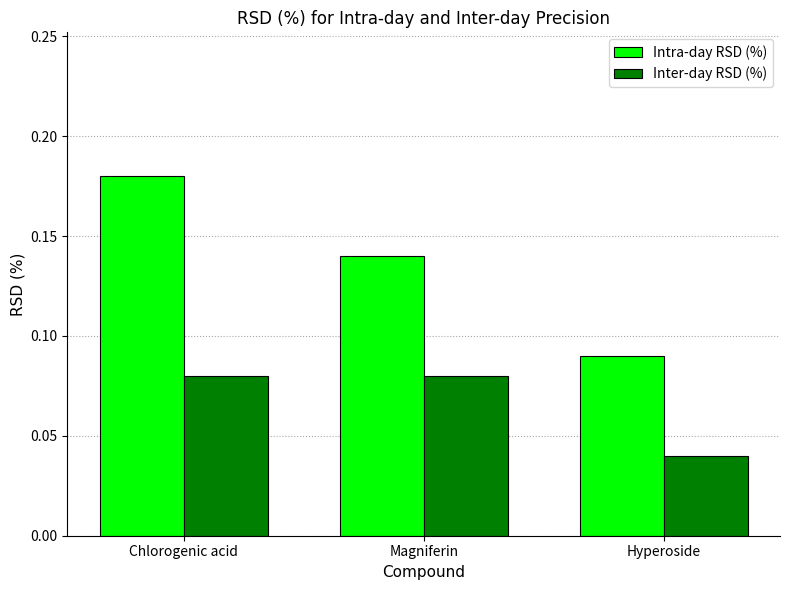

What is the label of the 1st bar from the left?

Chlorogenic acid